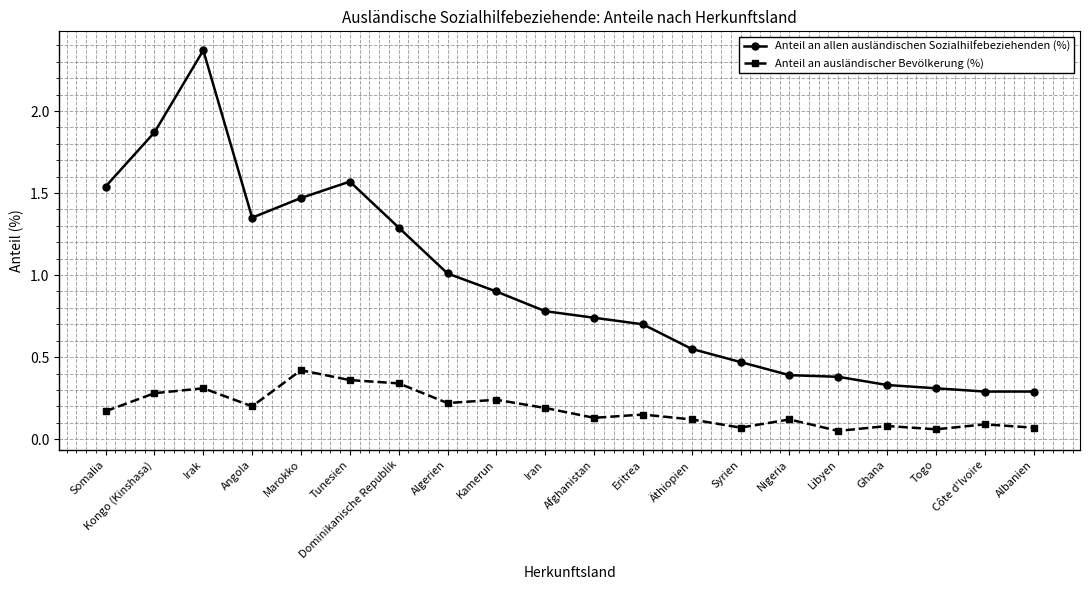

Which series has the largest range (max minus min)?

Anteil an allen ausländischen Sozialhilfebeziehenden (%)